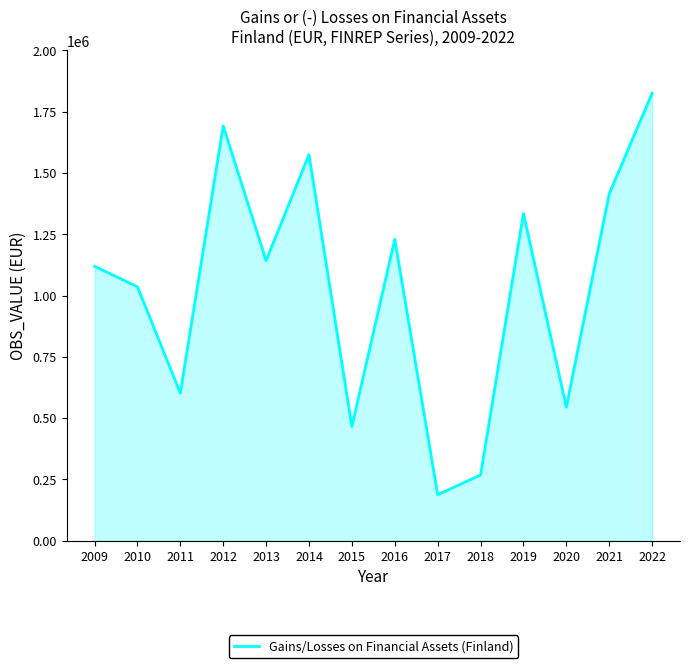

Where is the first local maximum?

2012